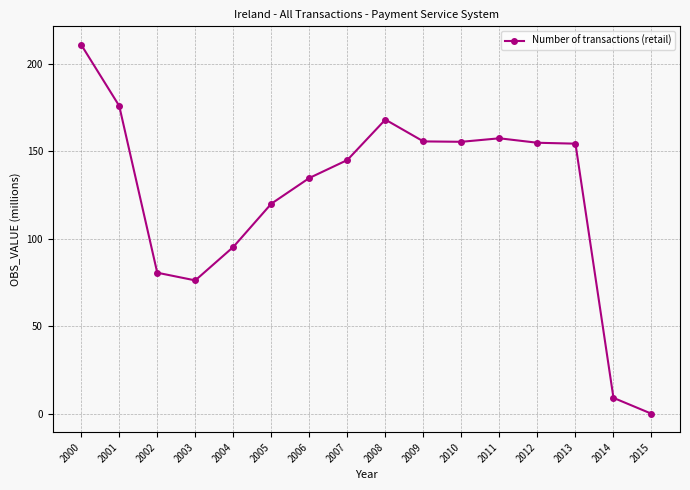

Is it true that the value at 2006 is 238.0?

False